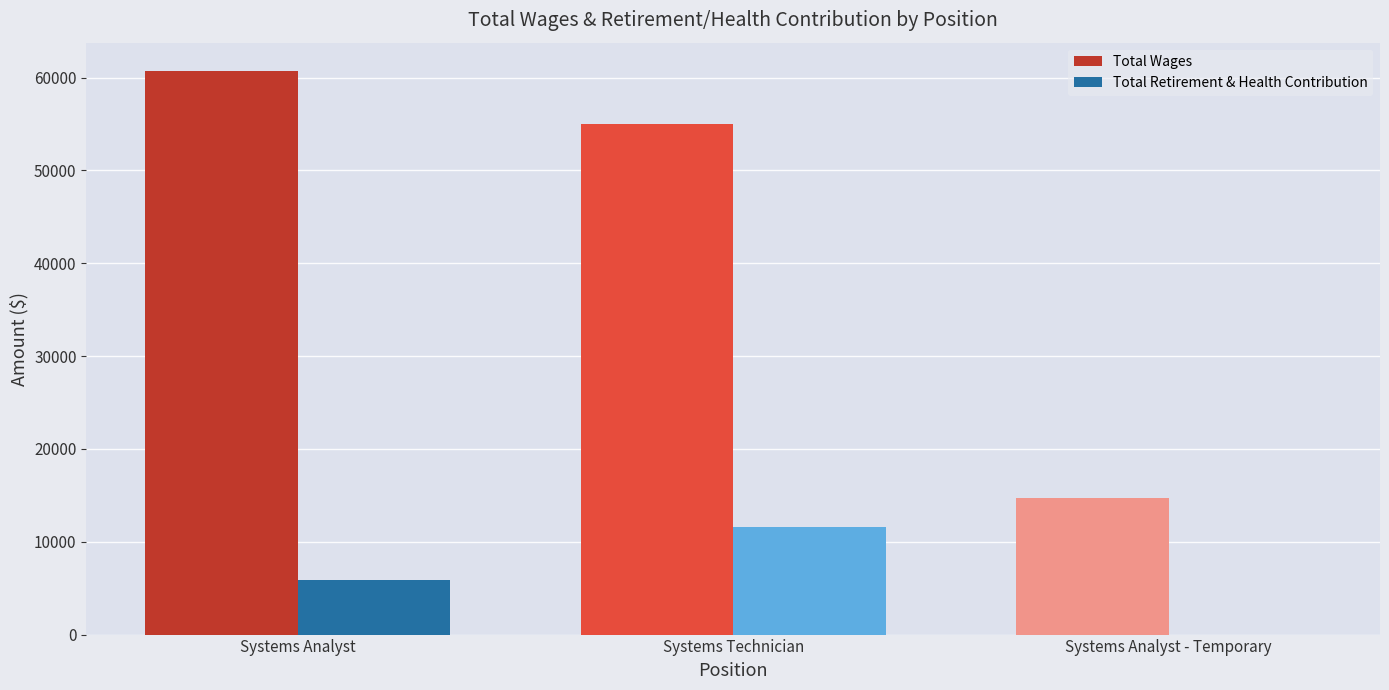

The value of Total Wages at Systems Technician is 98176. True or false?

False